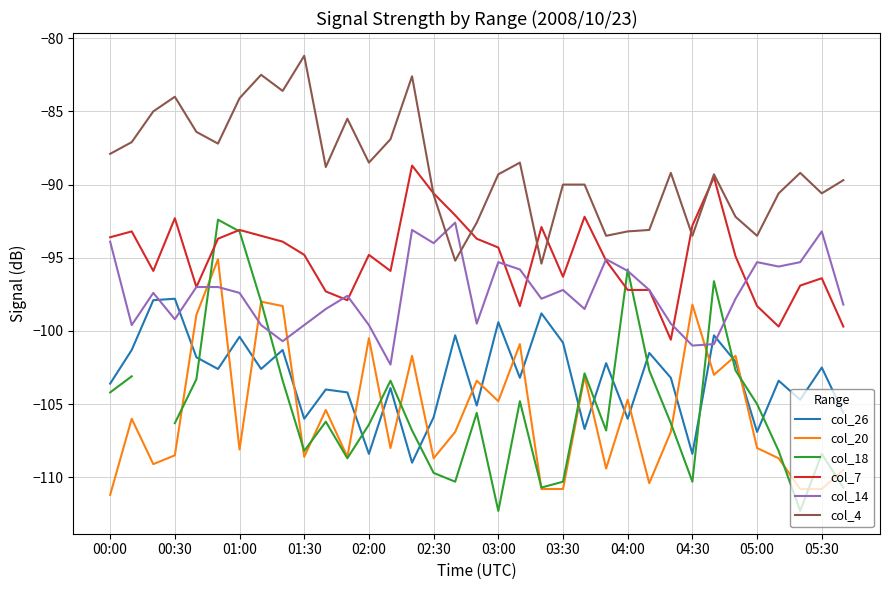

What is the lowest value of the col_14 series?

-102.3